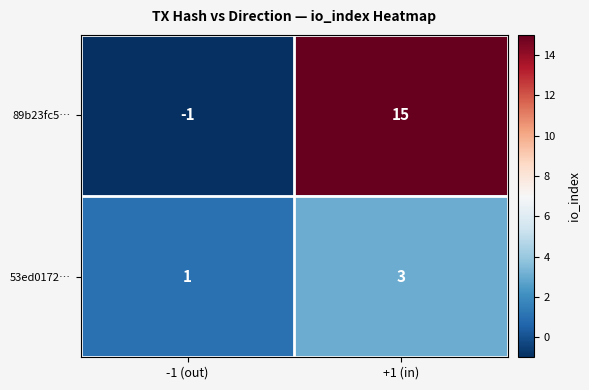

Read the 89b23fc5… value at +1 (in).

15